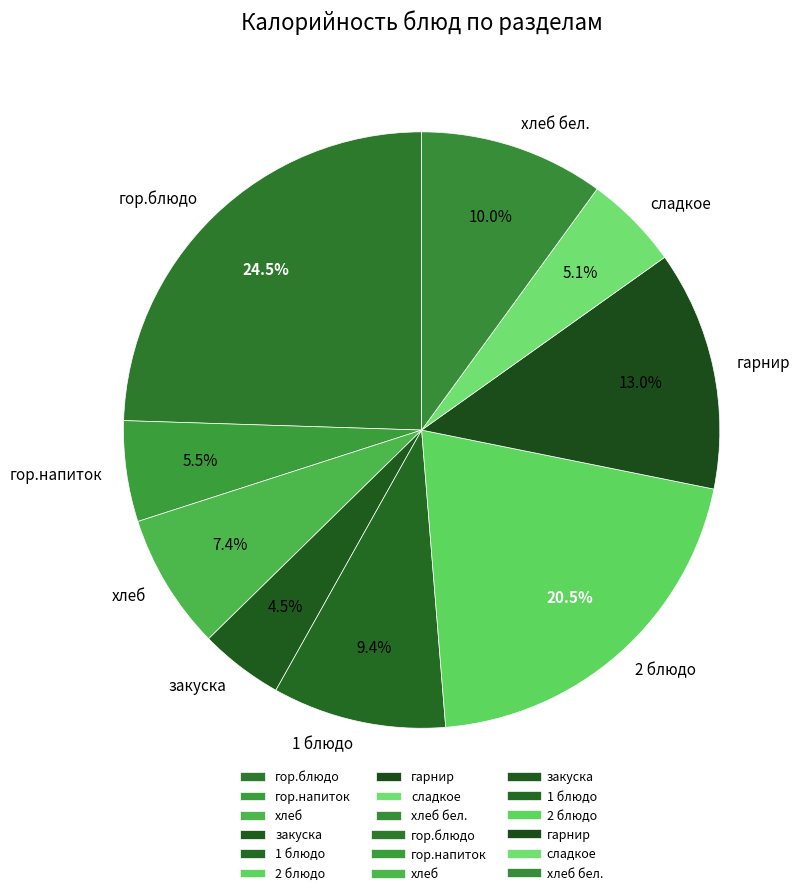

Which category has the biggest portion of the pie?

гор.блюдо